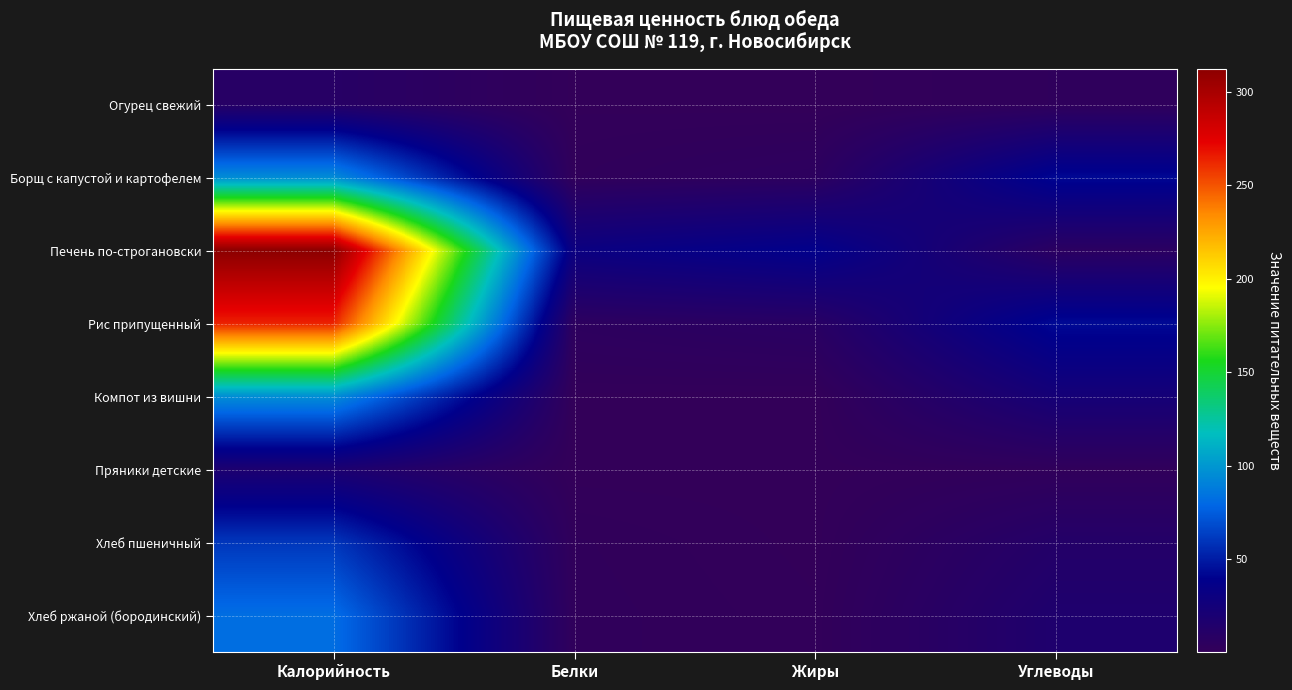

What is the spread (max minus min) of values at Калорийность?

303.0